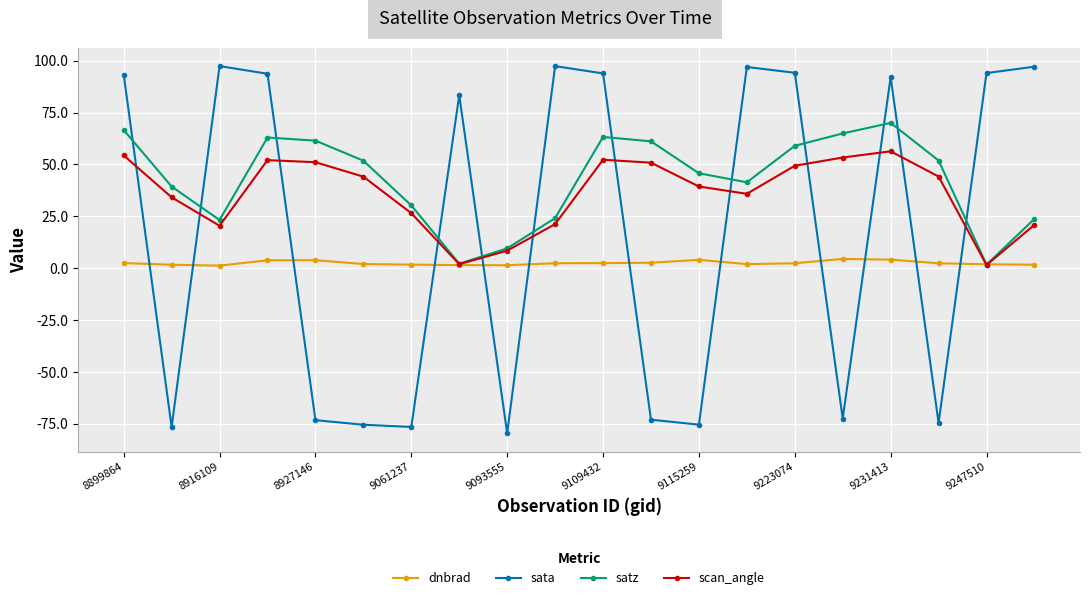

In dnbrad, how many points are higher than both neighbors (excluding endpoints)?

3